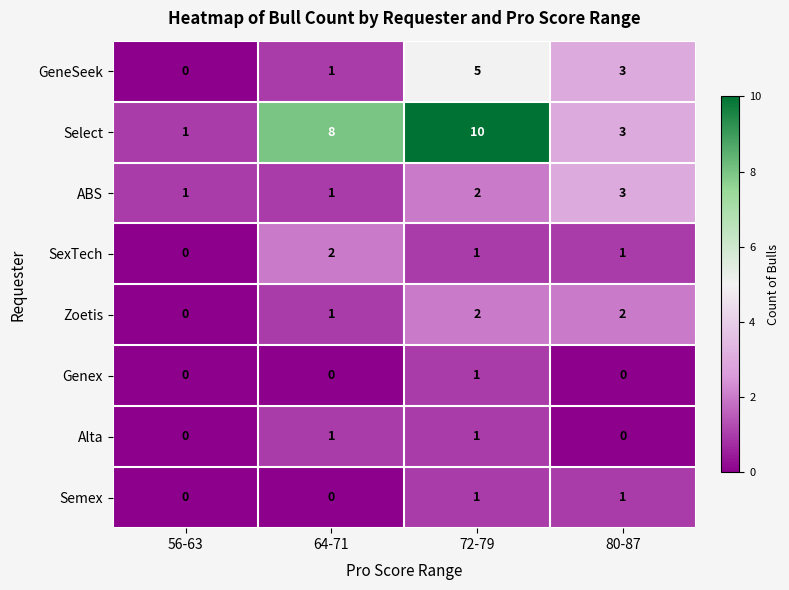

True or false: SexTech has a value of -1 at 56-63.

False